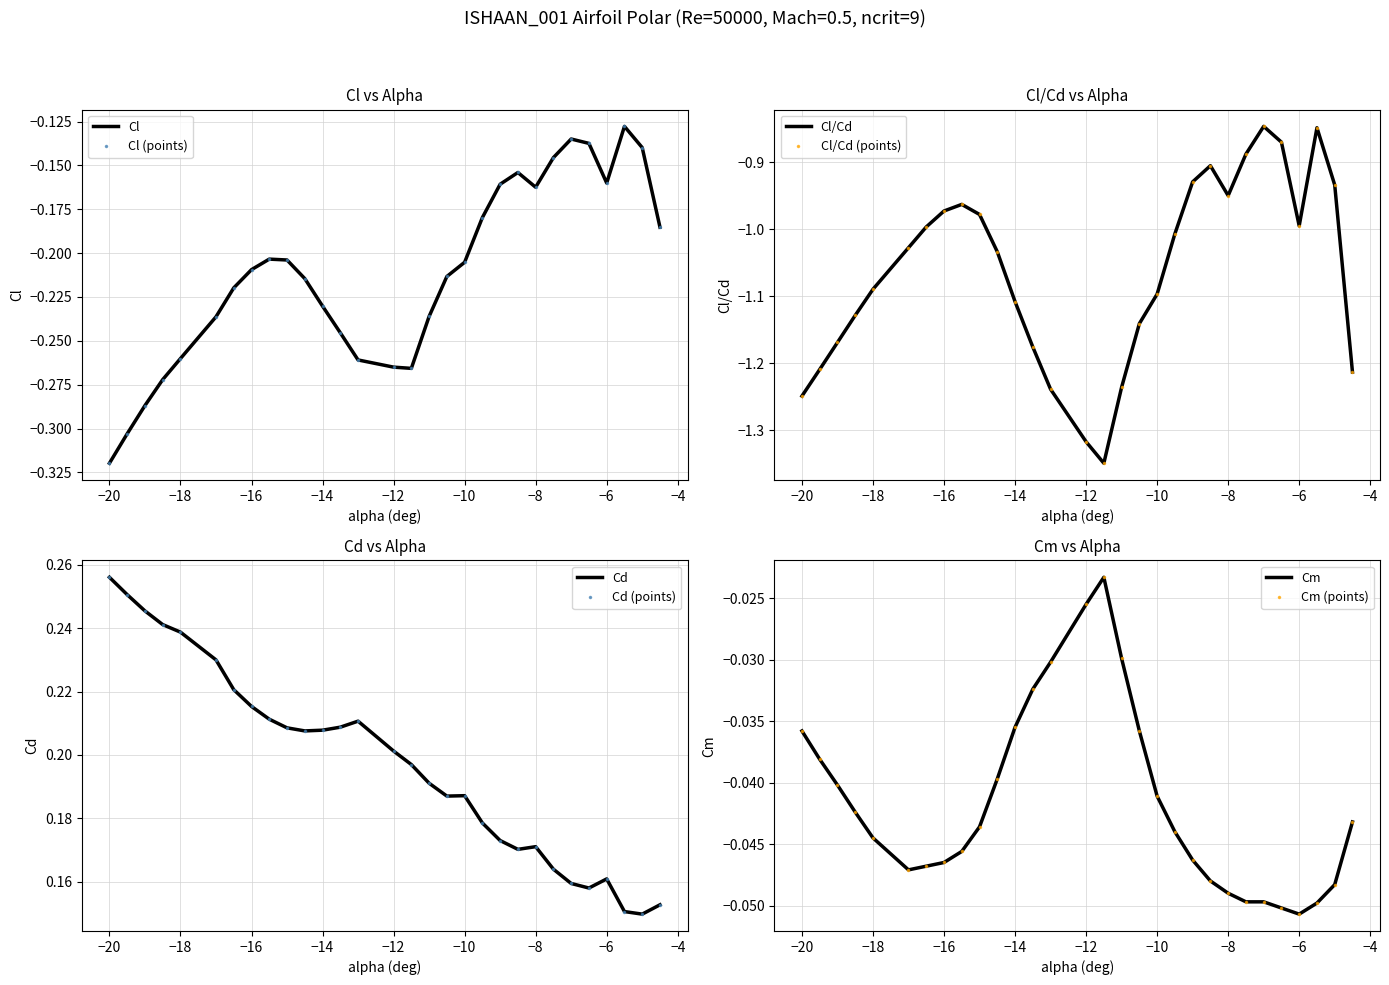

At how many categories does at least one series exceed 0?

30